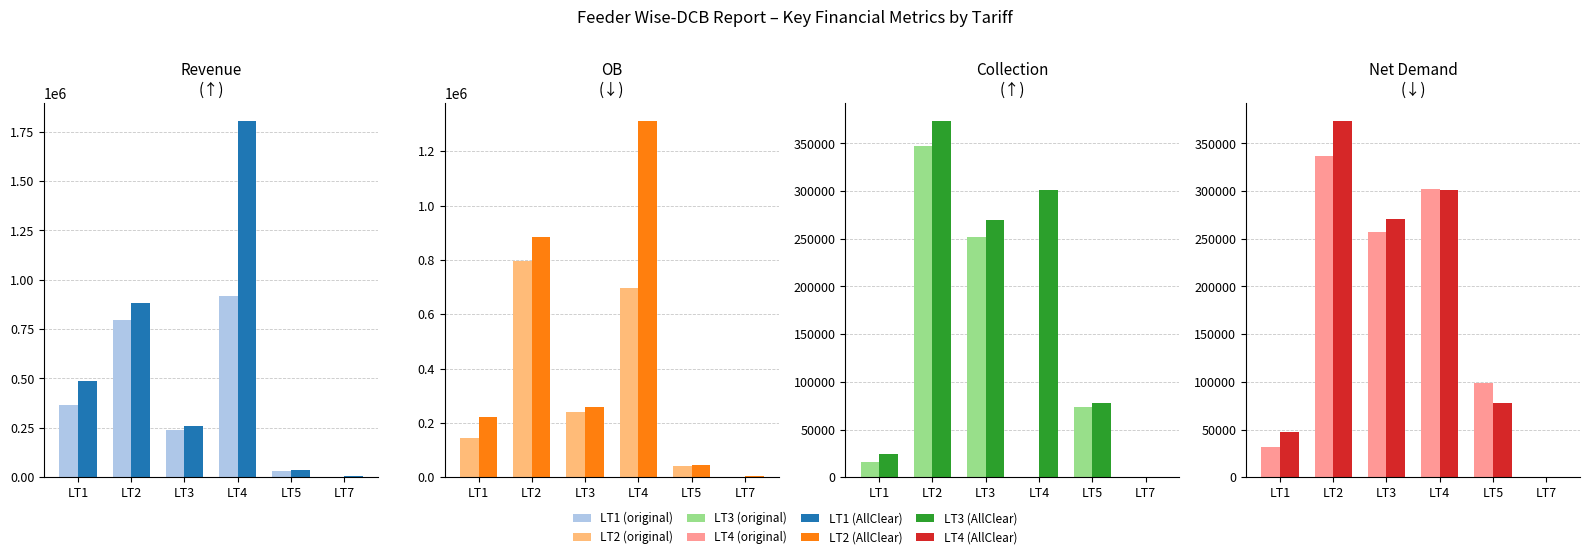

Where is Collection (original) nearest to the value 173732?

LT3